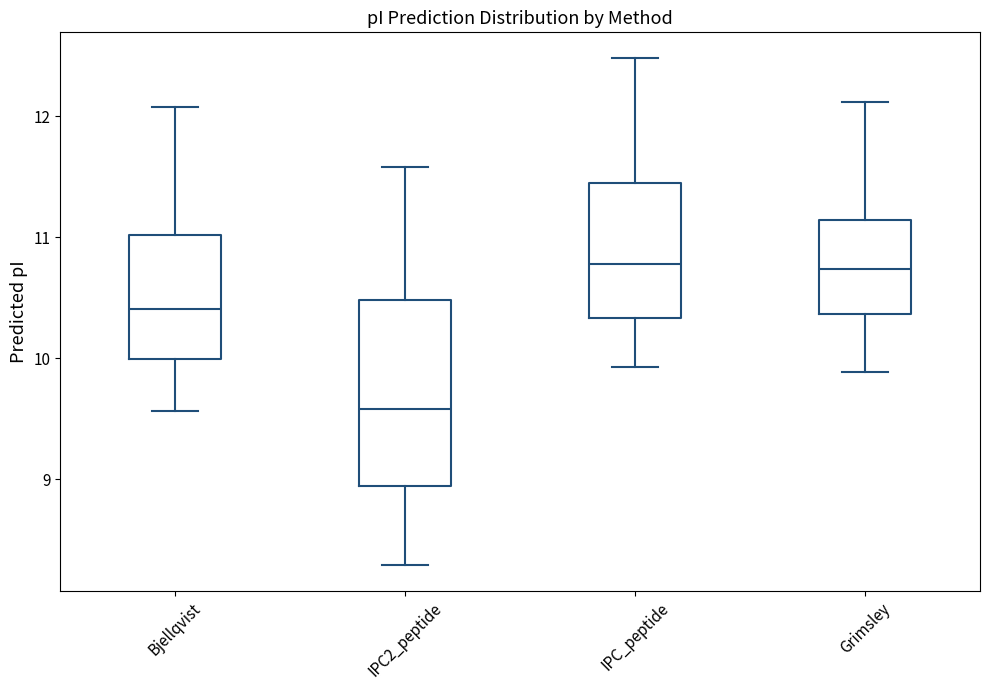

Which box's median line is the lowest?

IPC2_peptide